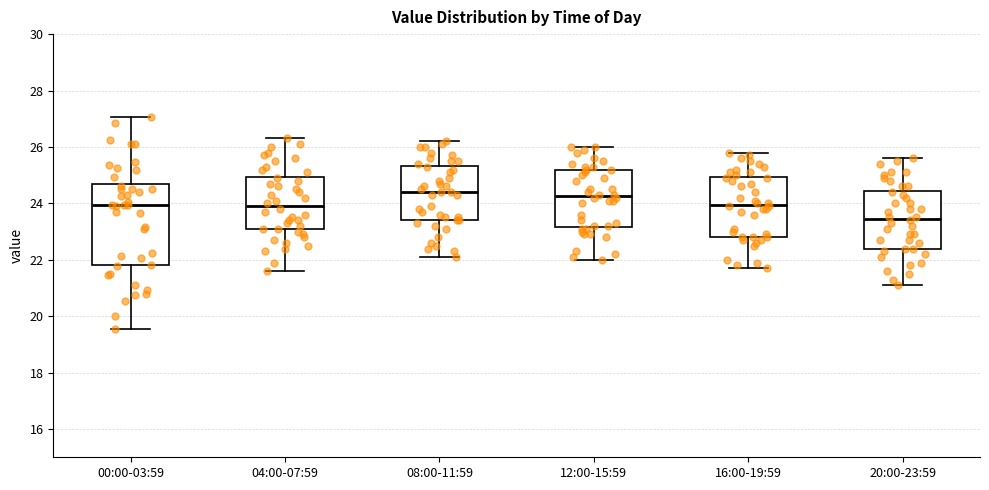

Which box's median line is the lowest?

20:00-23:59